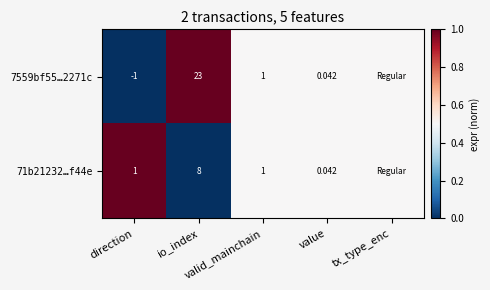

Between tx_type_enc and direction, which is larger?

tx_type_enc